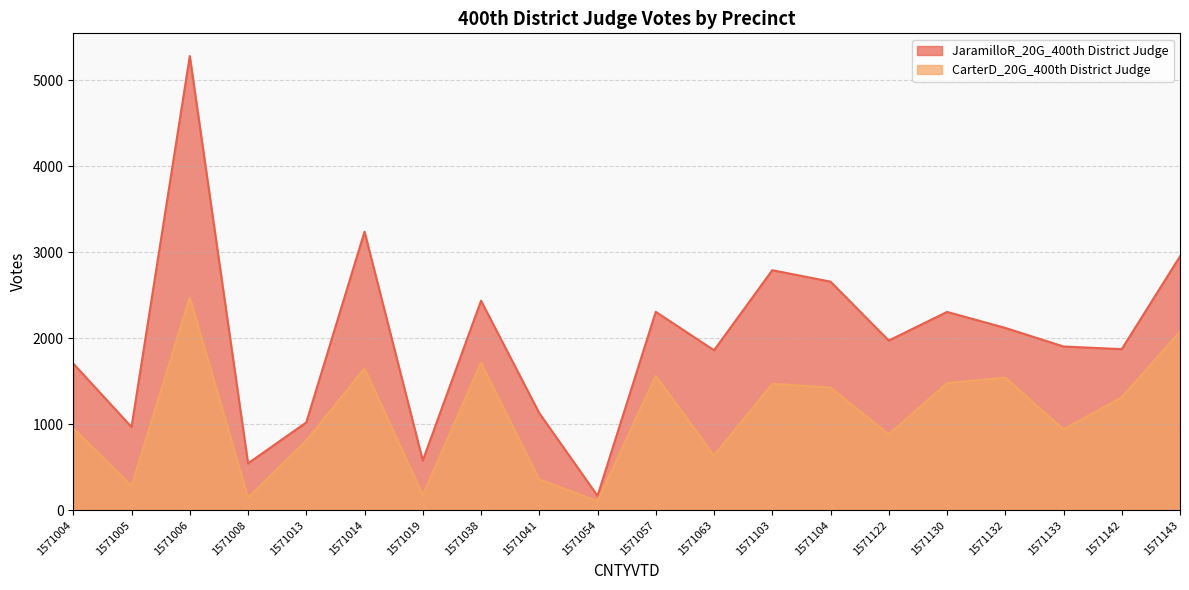

How many lines are shown in the chart?

2